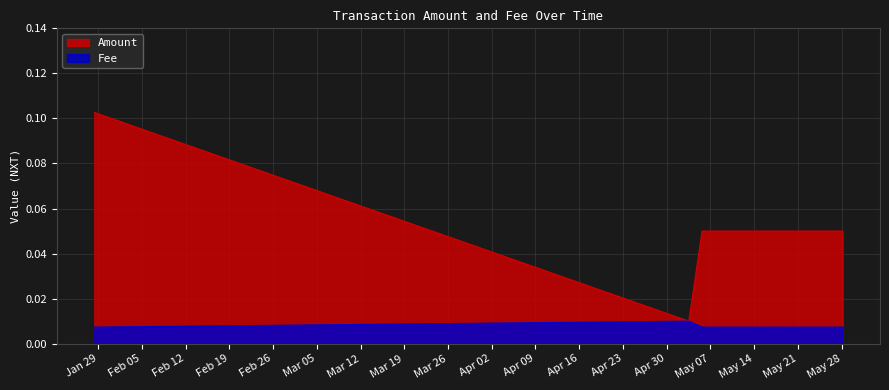

What is the total value across all series at 2019-01-28 09:39:53?

0.1